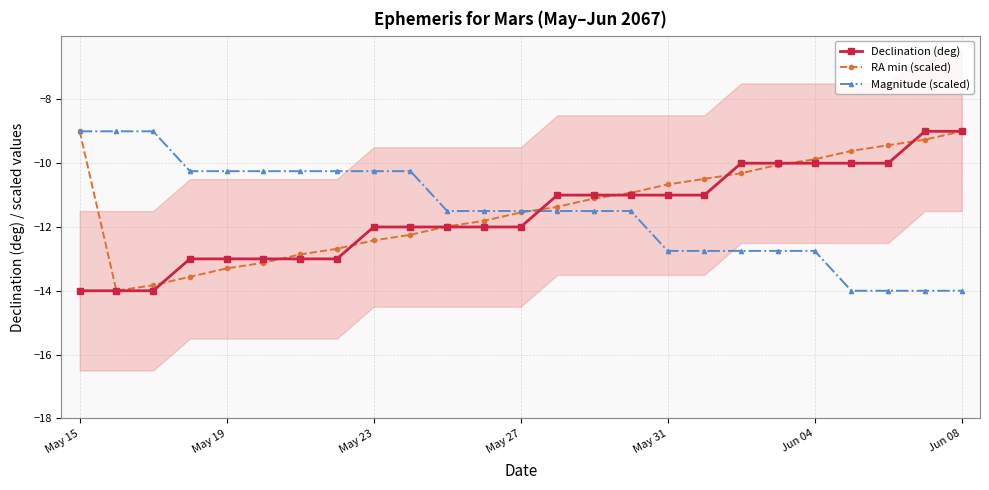

The value of Magnitude (scaled) at May 27 is -19.3. True or false?

False